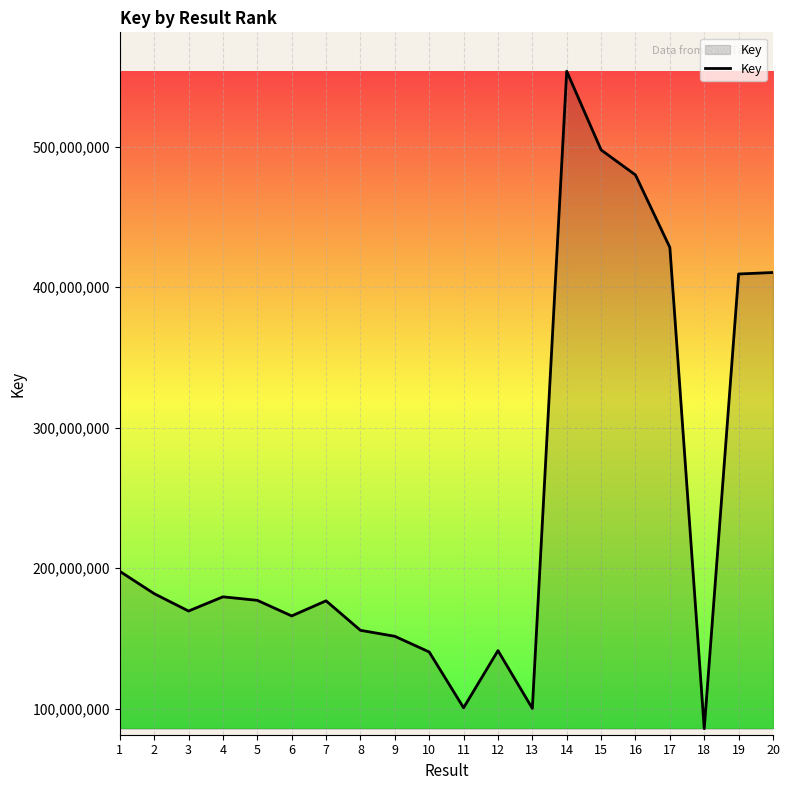

What is the change in value from 6 to 7?

+10746879